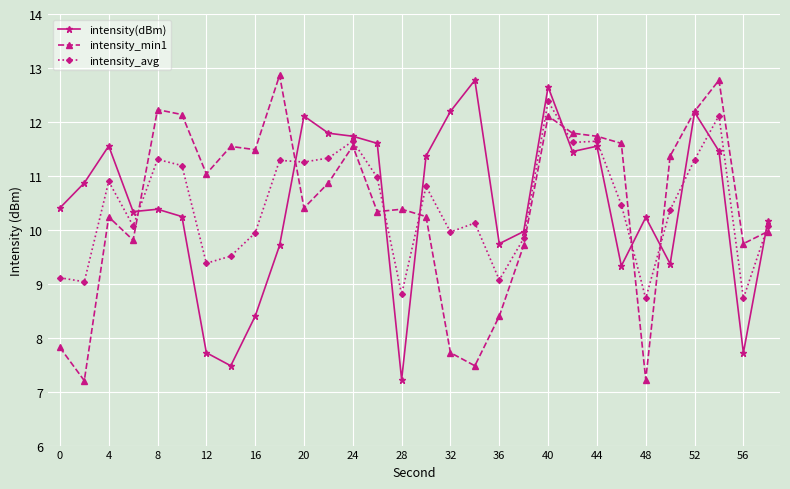

Is this an area chart (filled region under the line)?

No